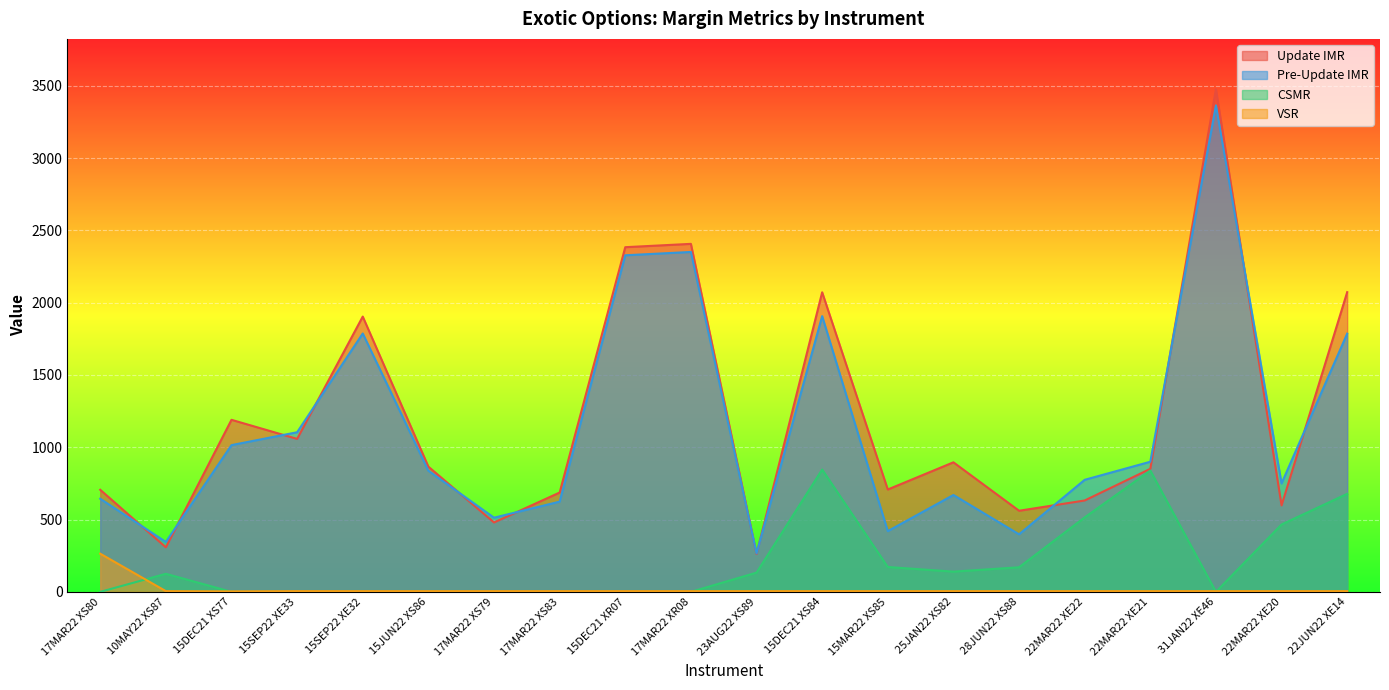

What are all the series names shown in the legend?

Update IMR, Pre-Update IMR, CSMR, VSR